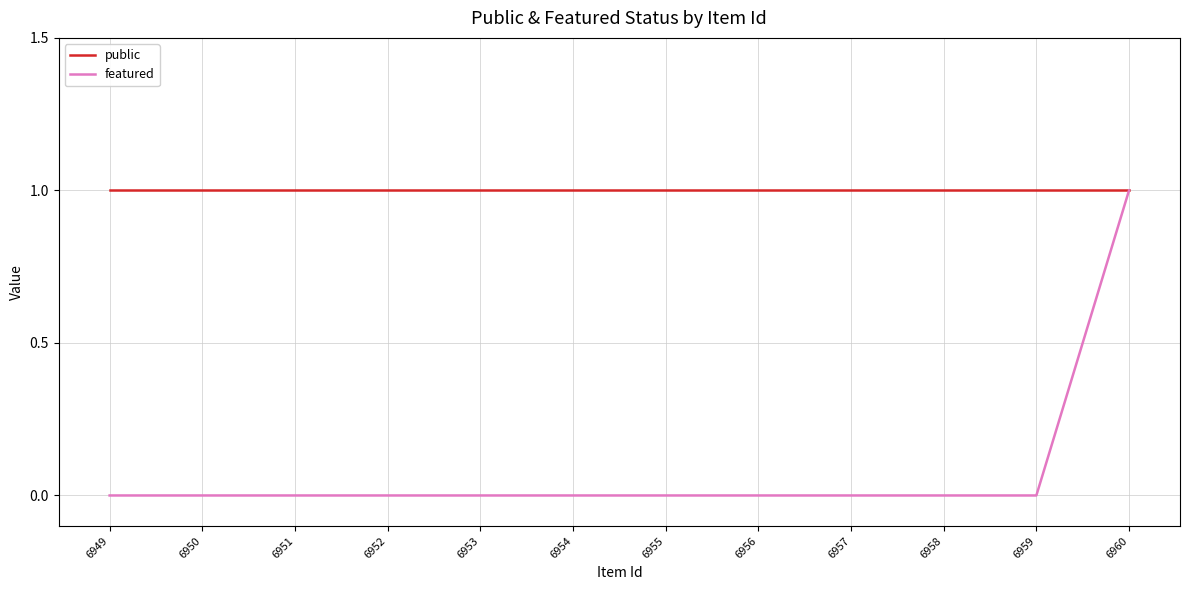

At which category is the sum across all series the highest?

6960